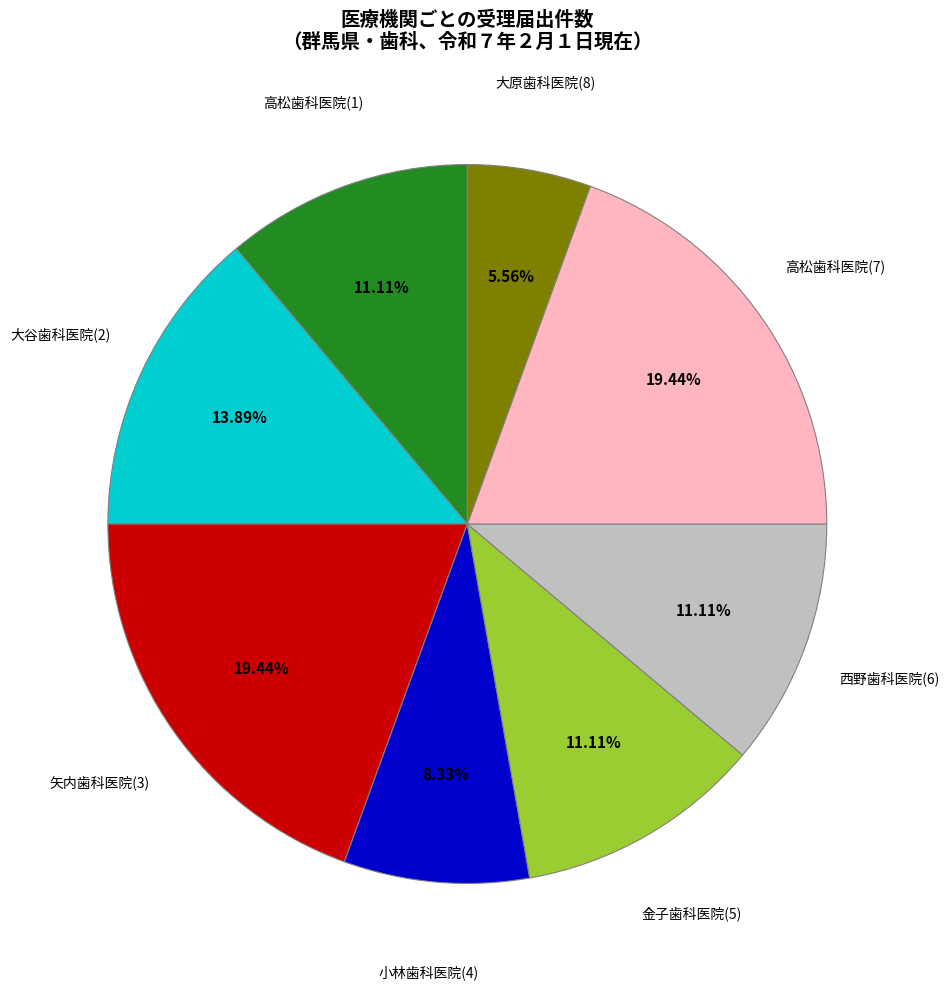

Does any single category account for the majority?

No